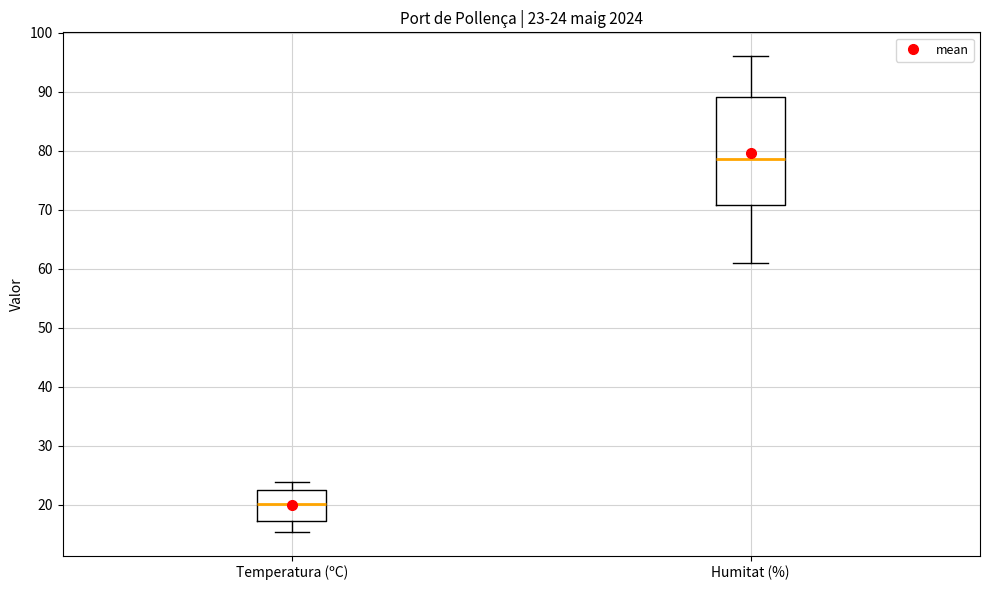

Which box's median line is the lowest?

Temperatura (ºC)